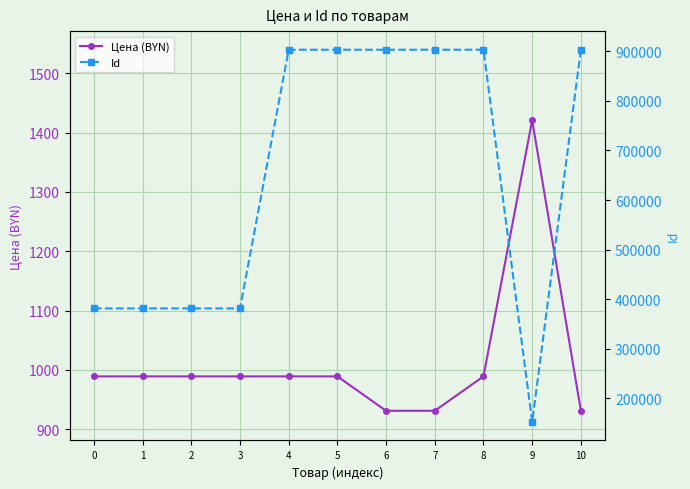

What is the greatest value displayed?

903163